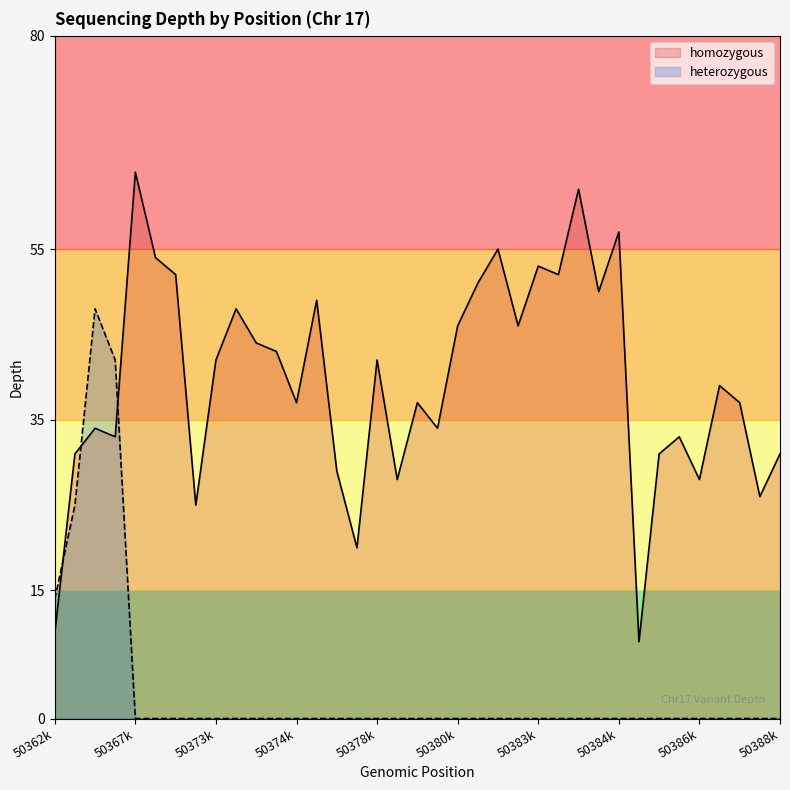

Which series has the widest spread of values?

homozygous